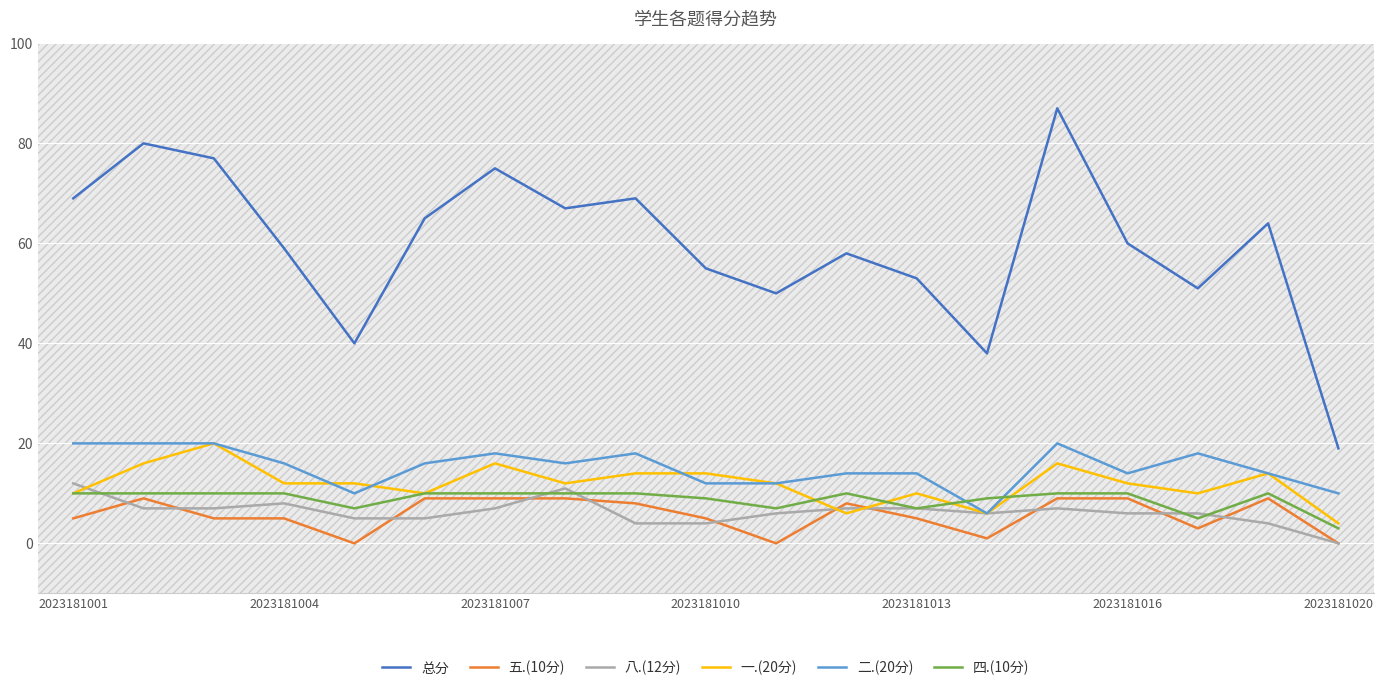

Which series has the largest total across all categories?

总分